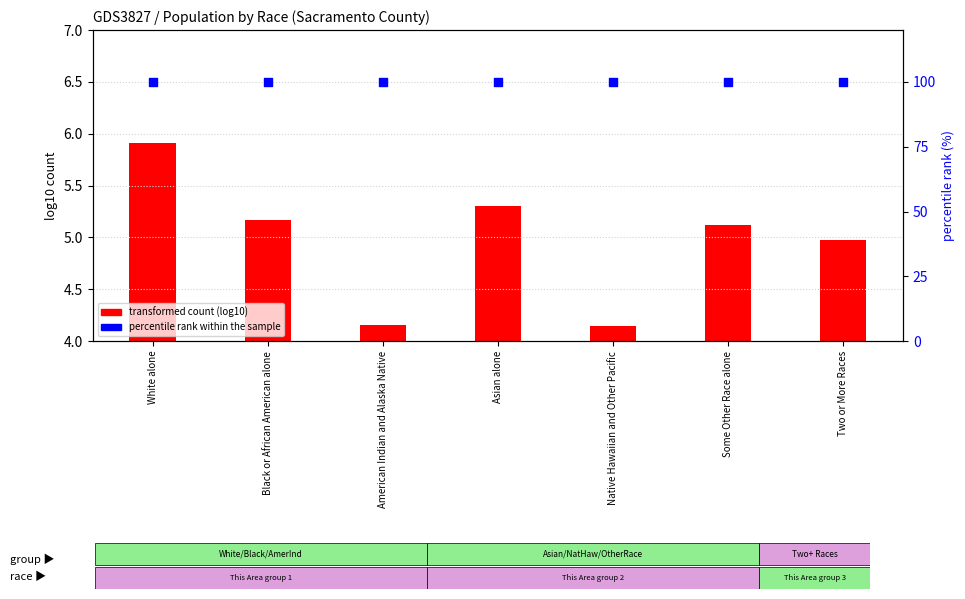

Which series has the largest total across all categories?

percentile rank within the sample